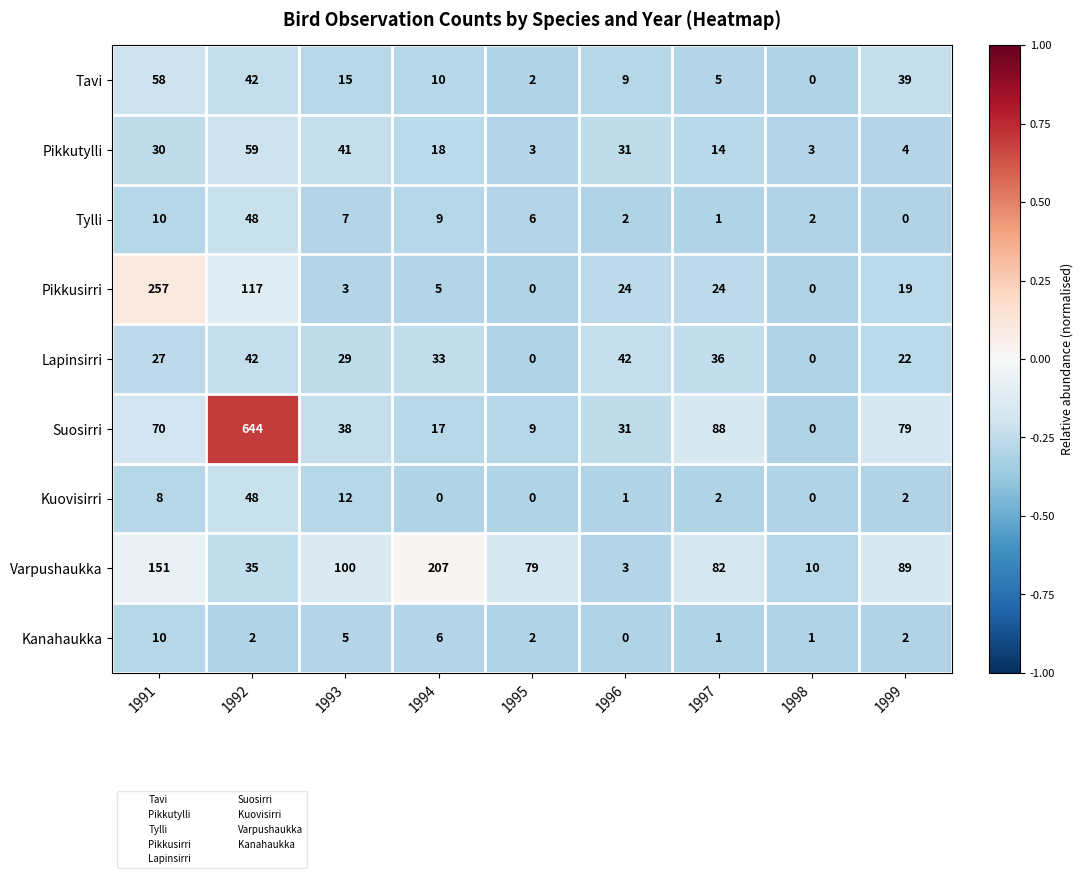

At how many categories does at least one series exceed 0?

9